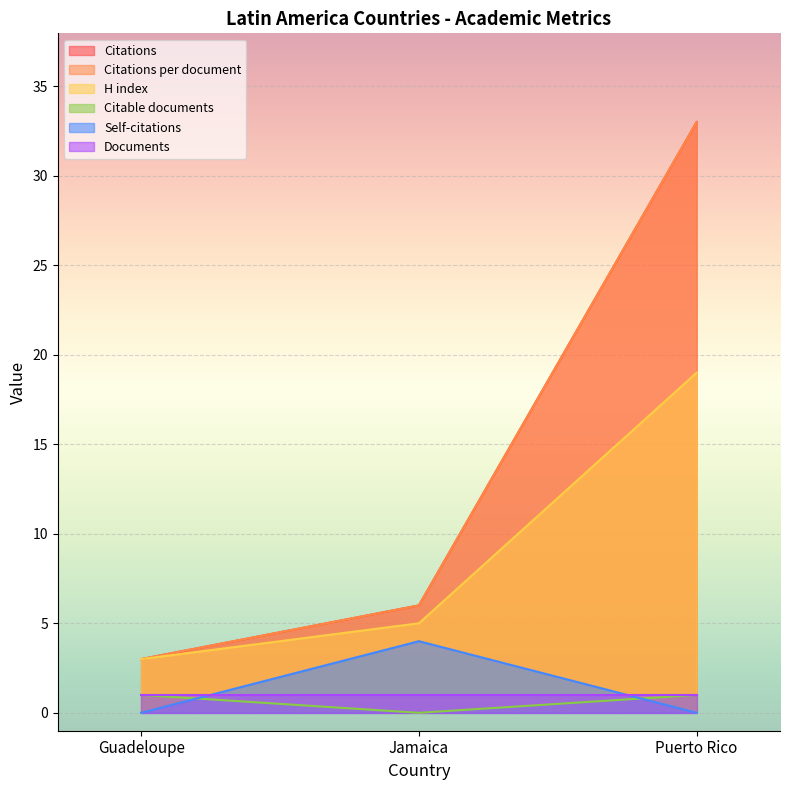

At how many categories does at least one series exceed 15?

1